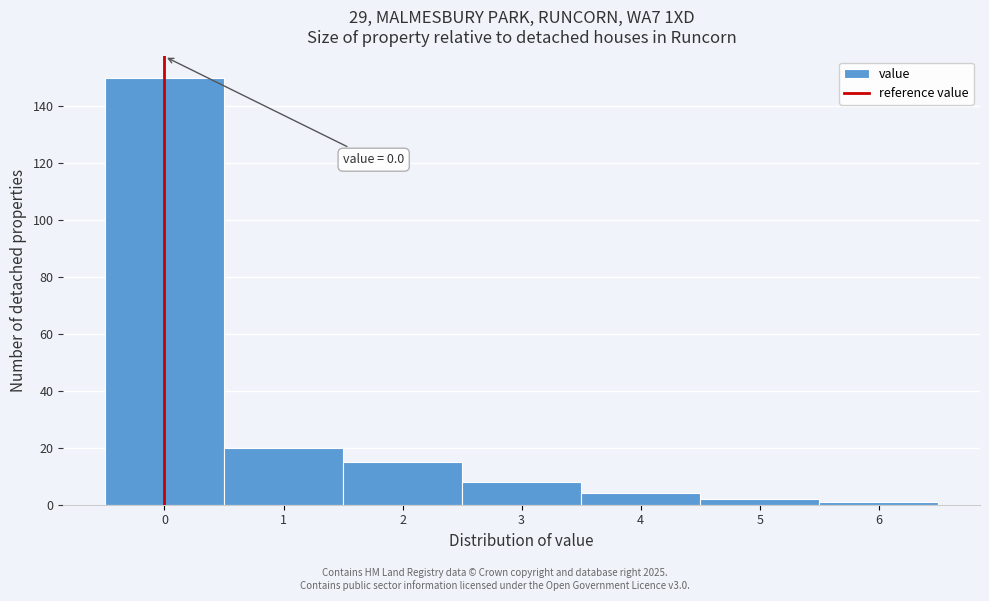

Over which range of the x-axis is the bar tallest?

-0.5 to 0.5